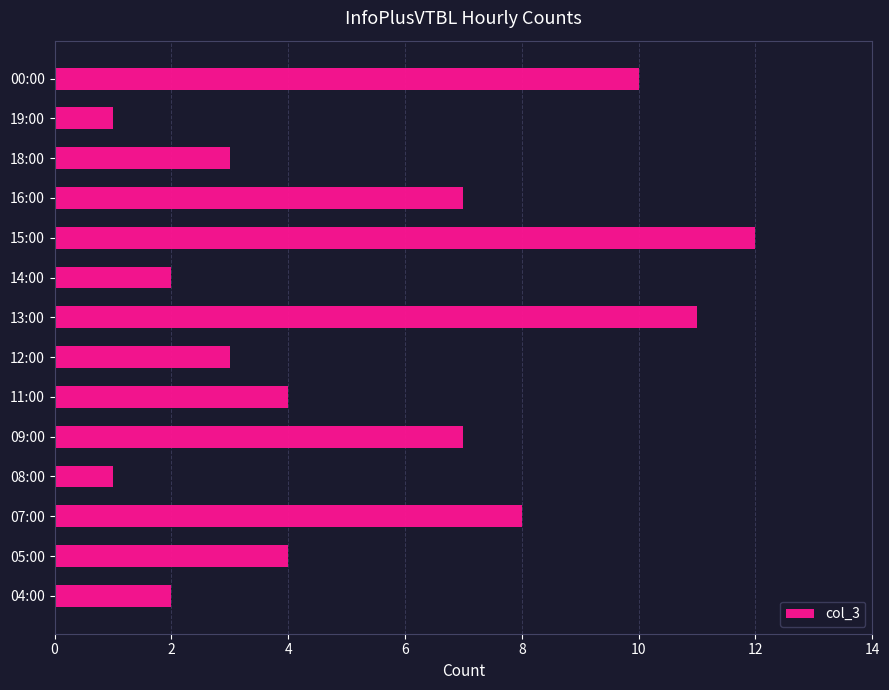

What is the greatest value displayed?

12